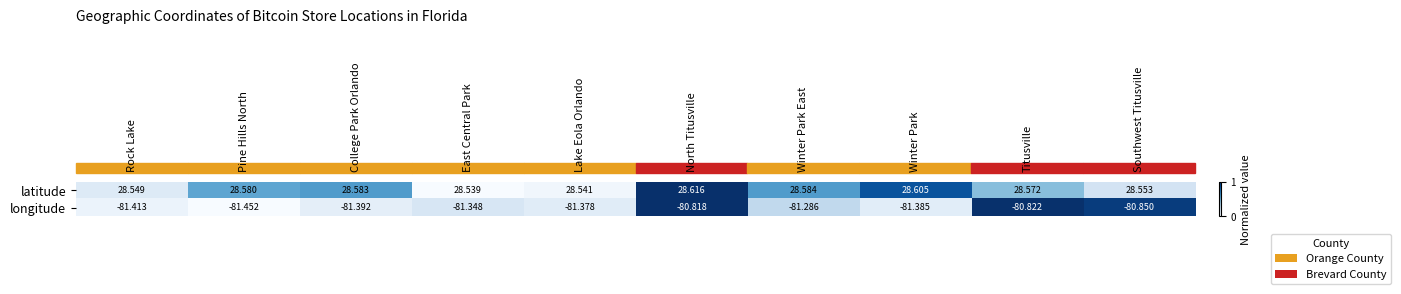

Is the value of latitude at Winter Park greater than the value of longitude at Pine Hills North?

Yes